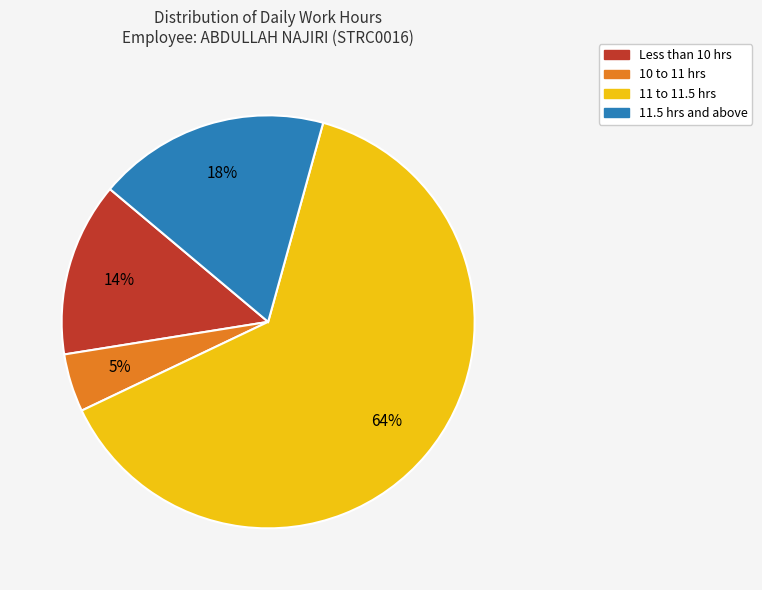

How many slices are in this pie chart?

4